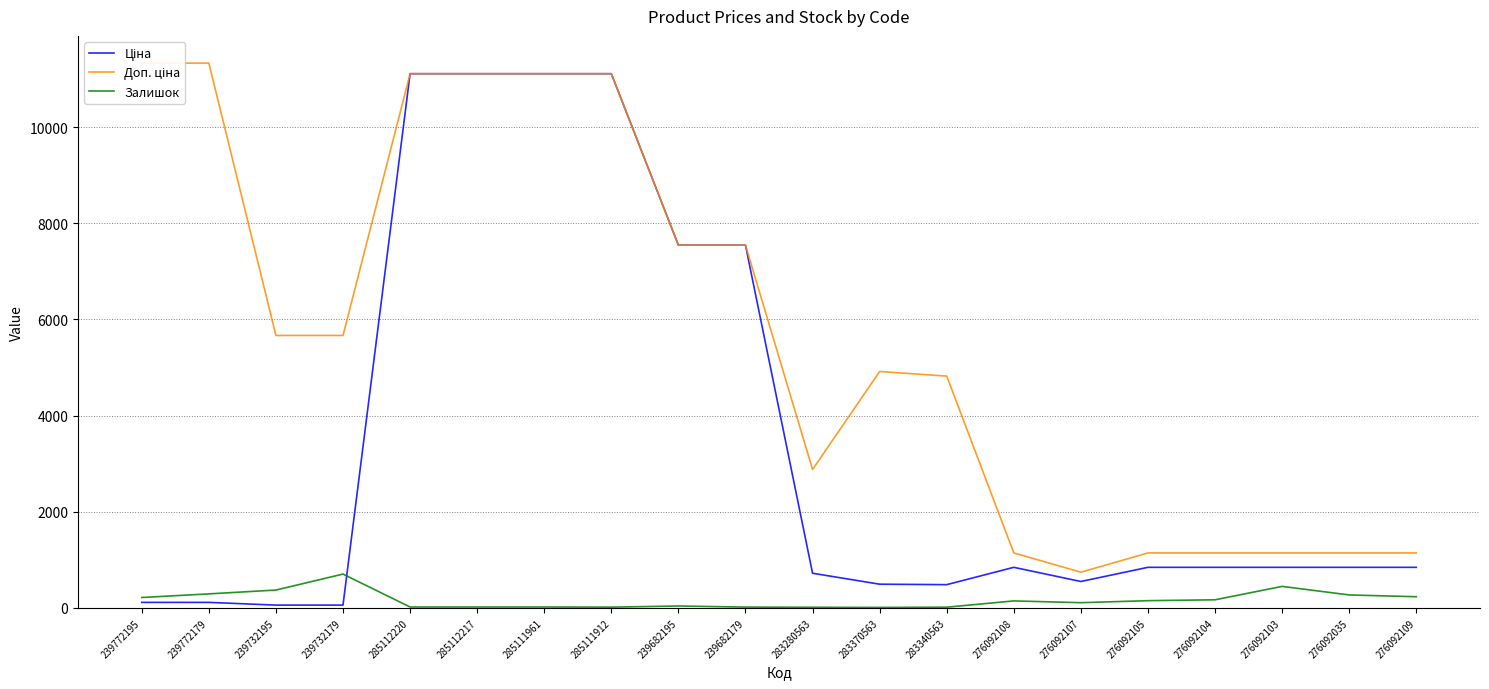

How many values in the Доп. ціна series are below 5667?

10